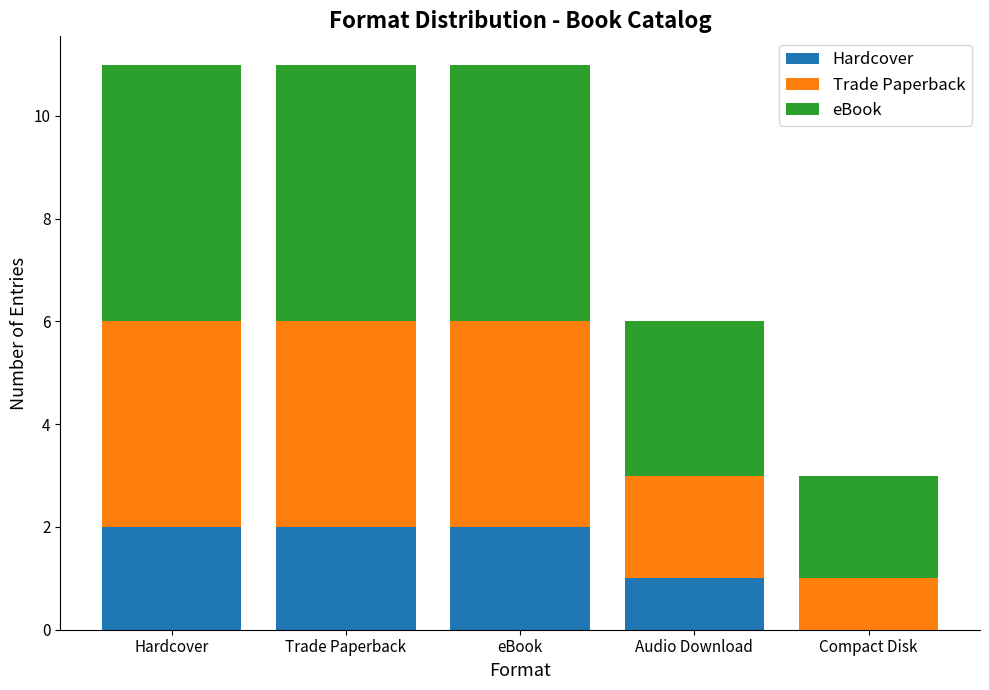

Is it true that Hardcover equals 1 at Audio Download?

True